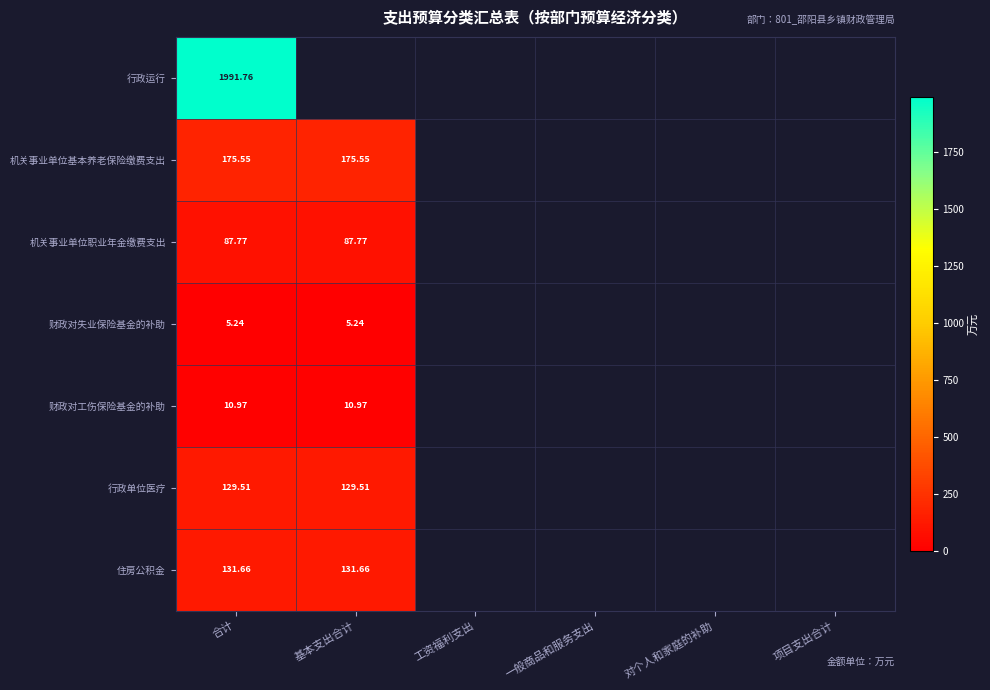

At how many categories does at least one series exceed 613?

1